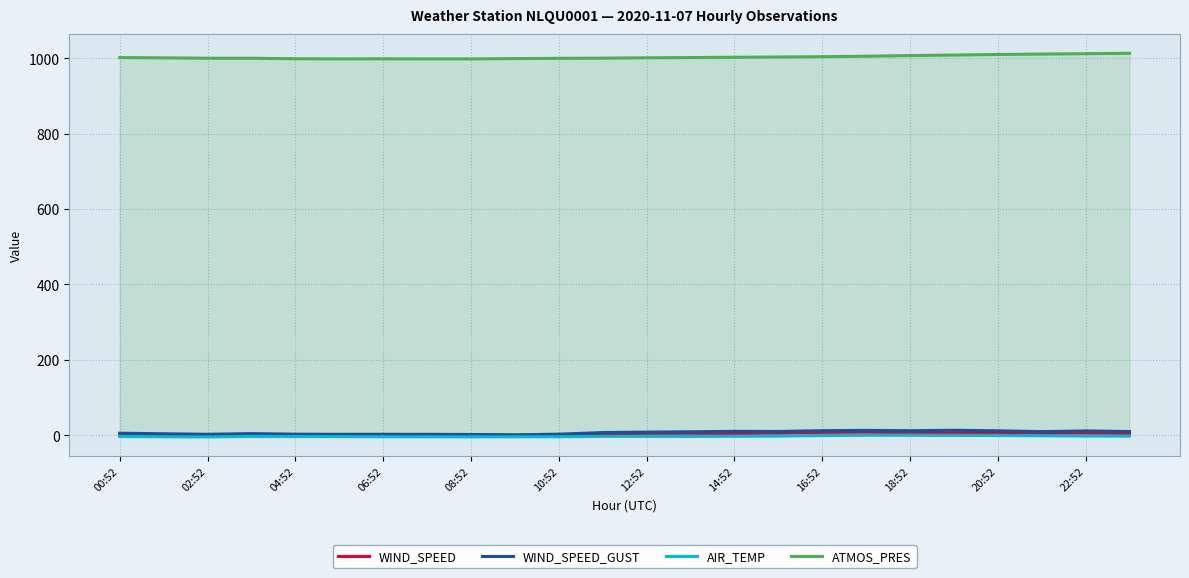

How many interior local peaks does the WIND_SPEED series have?

6